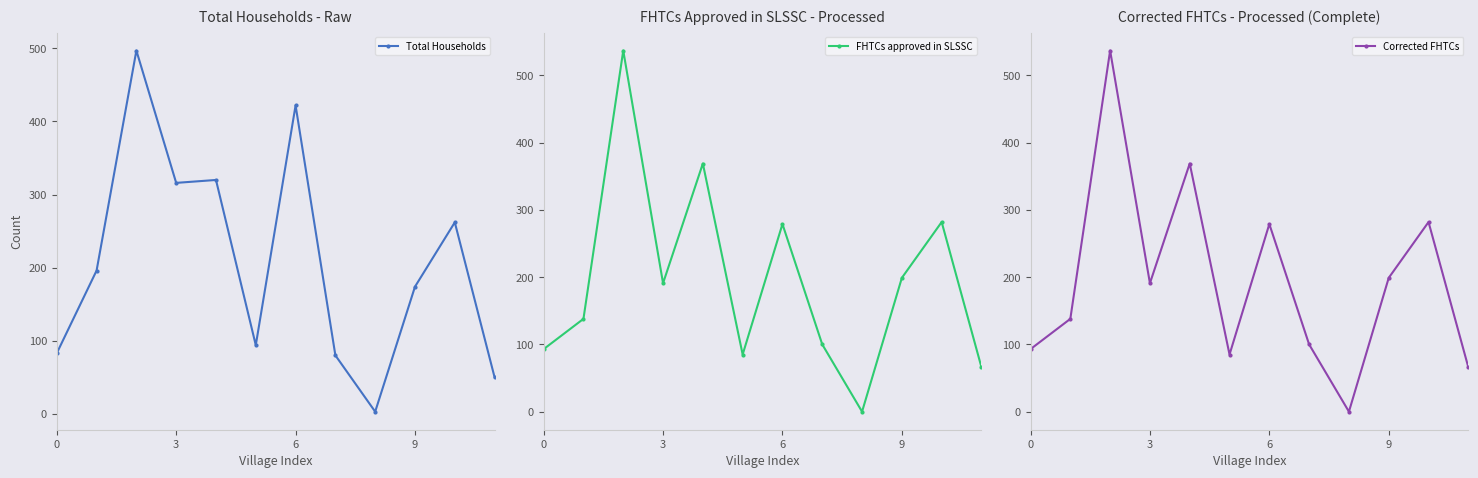

Read the Total Households value at 3, to the nearest 5.

315